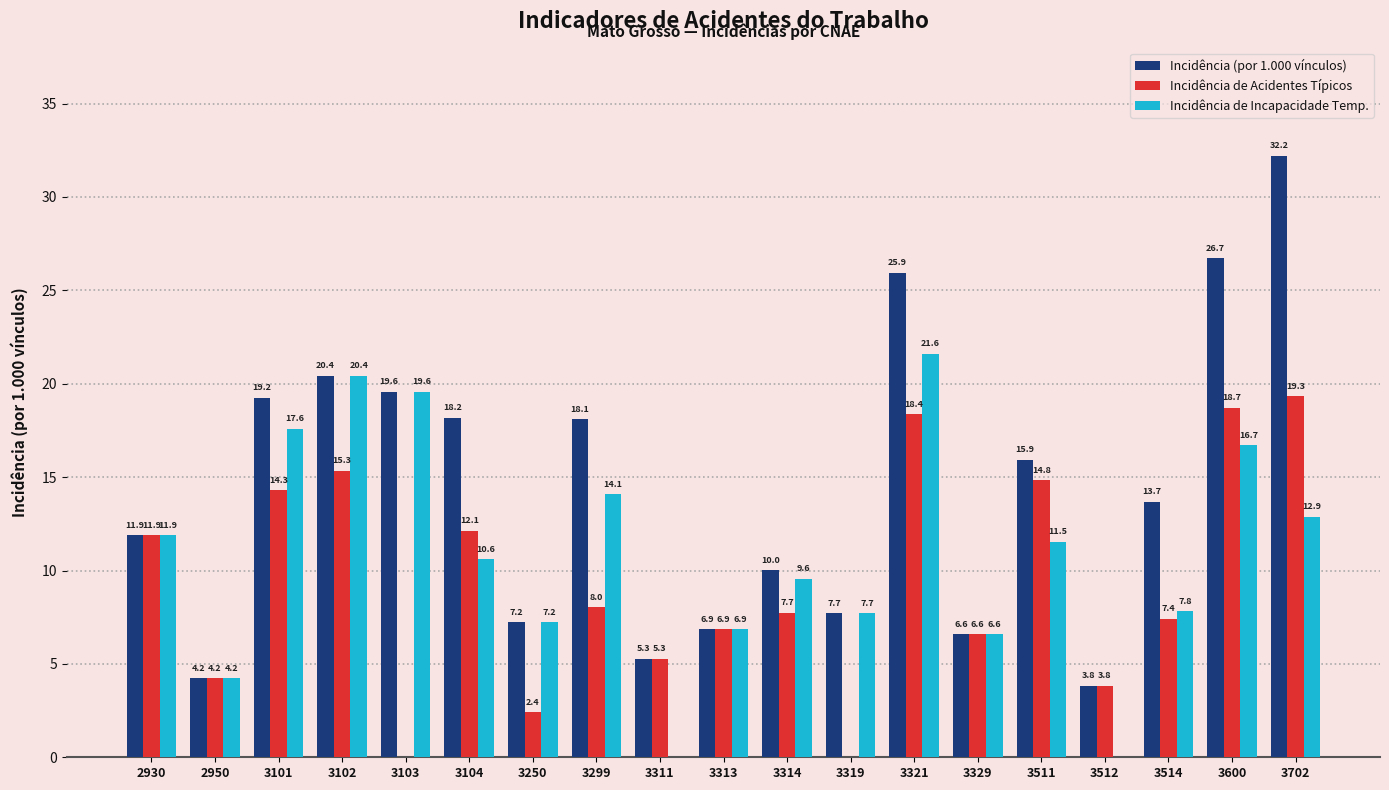

At which category is the sum across all series the highest?

3321